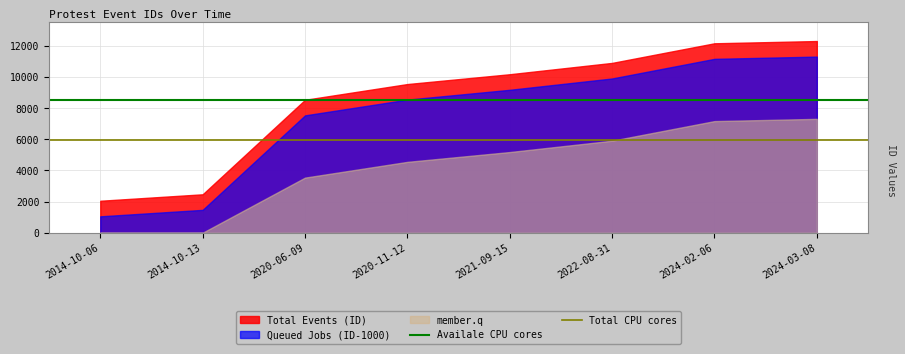

List the series in order of their overall mean, highest first.

Total Events (ID), Queued Jobs (ID-1000), member.q